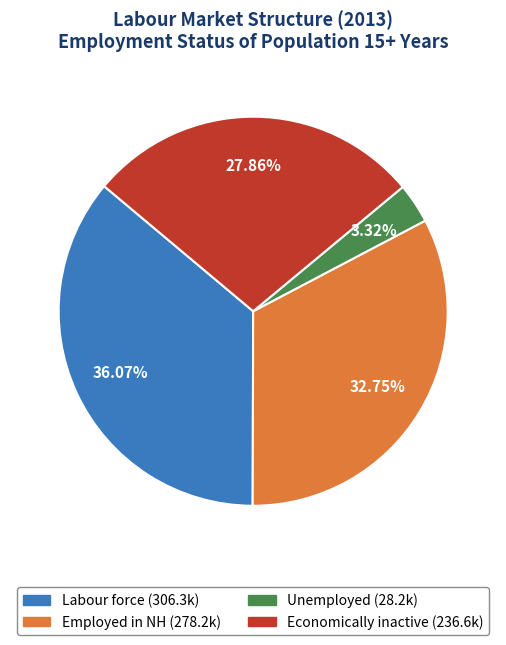

What is the smallest slice in the pie chart?

Unemployed